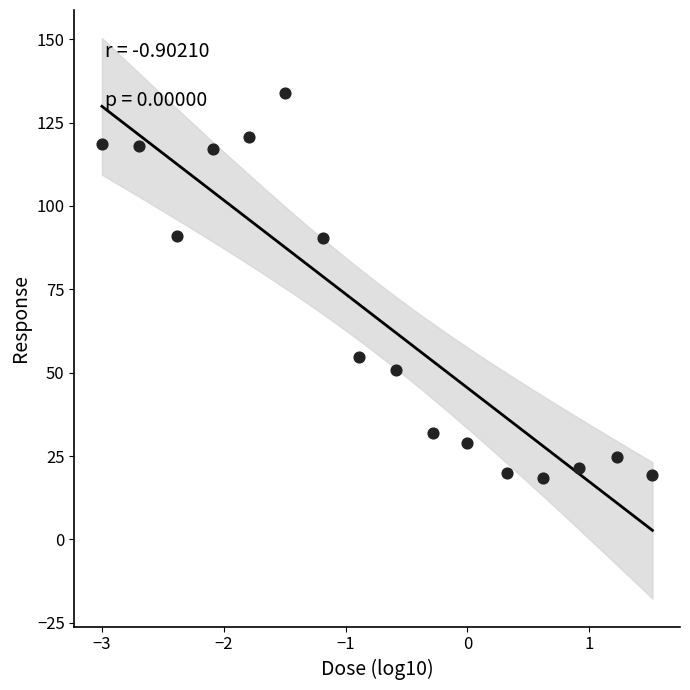

What is the range of X values (max minus min)?

4.5